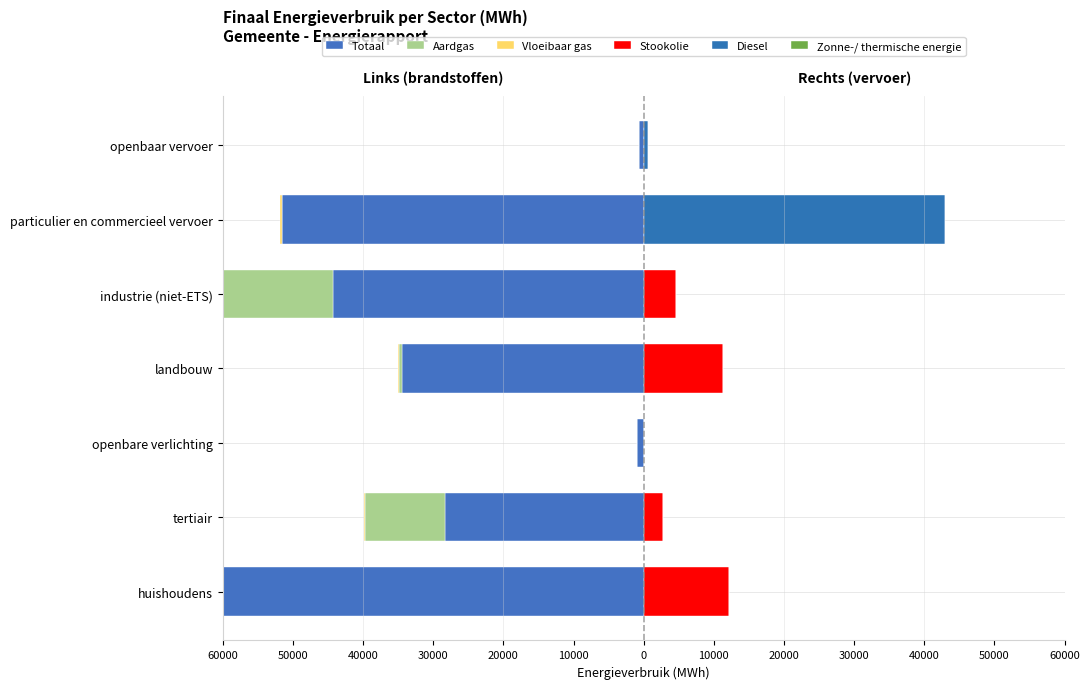

How many series are shown in this chart?

6